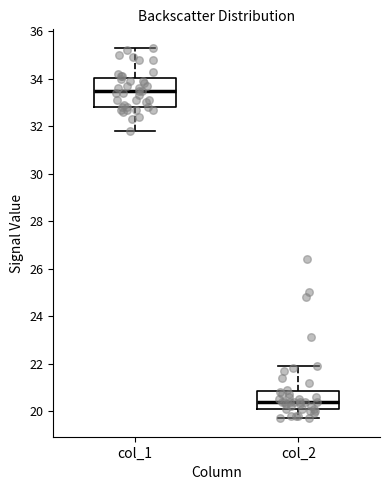

Which box is the tallest, from its lower edge to its upper edge?

col_1